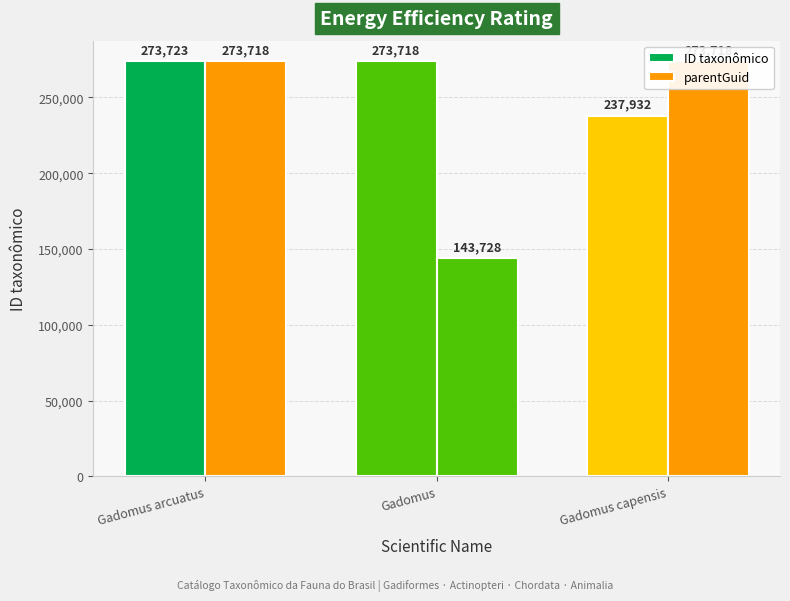

What is the sum of all parentGuid values?

691164